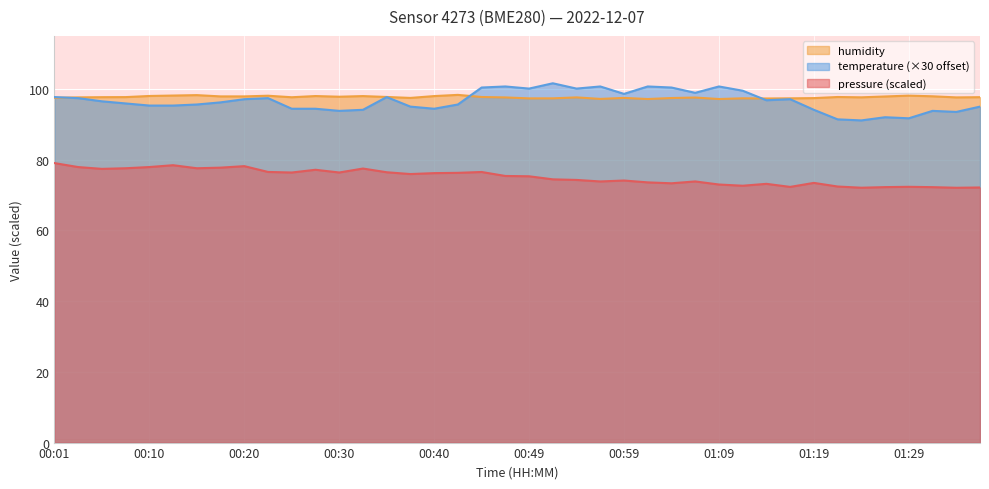

At which category is the sum across all series the highest?

00:52